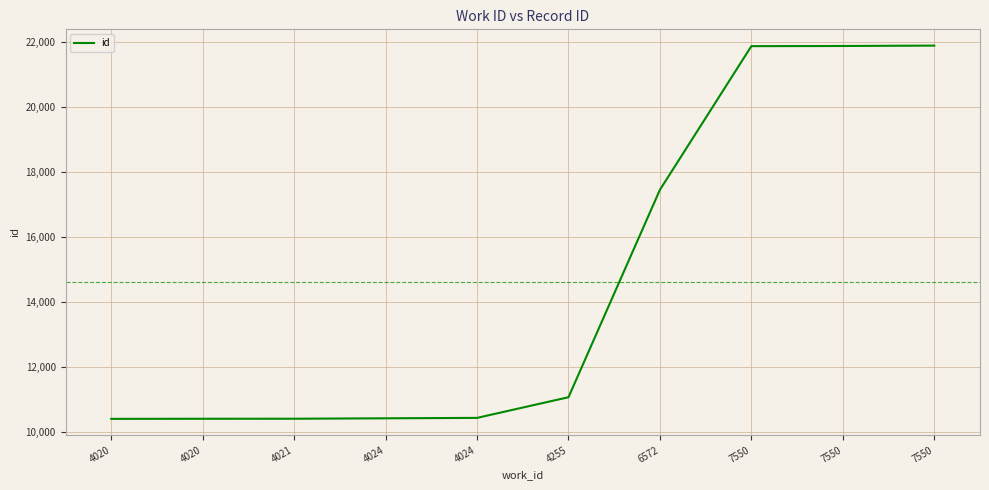

At which category does the chart reach its minimum across all series?

4020